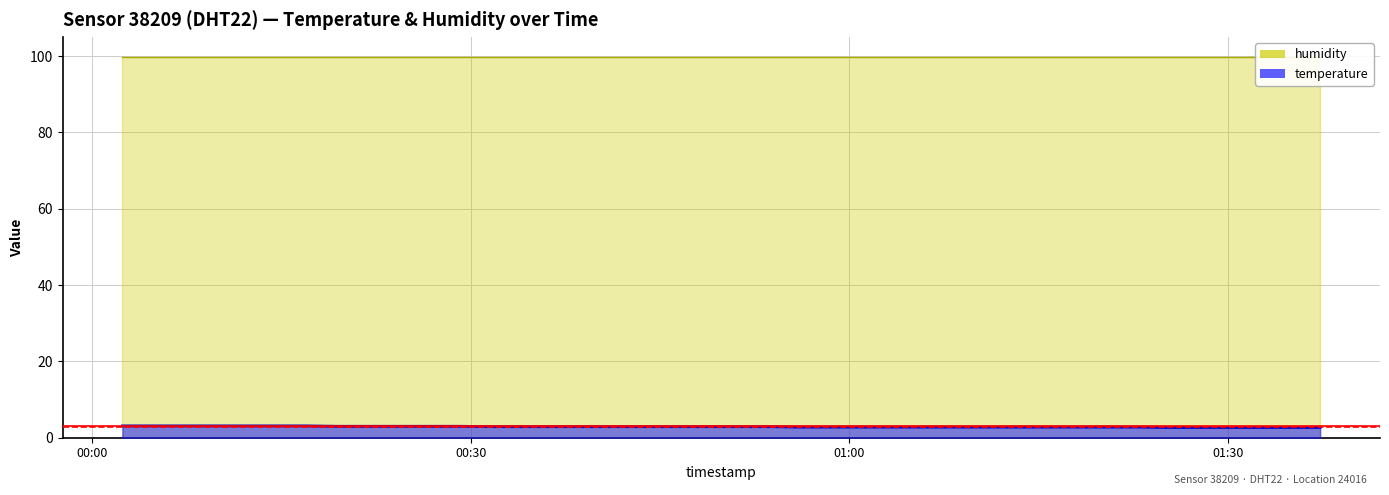

Rank the categories by value from lowest to highest.

2024-02-28T01:25:08, 2024-02-28T01:27:34, 2024-02-28T01:30:00, 2024-02-28T01:32:26, 2024-02-28T01:34:51, 2024-02-28T01:37:17, 2024-02-28T00:55:56, 2024-02-28T00:58:22, 2024-02-28T01:00:50, 2024-02-28T01:03:16, 2024-02-28T01:05:43, 2024-02-28T01:08:09, 2024-02-28T01:10:34, 2024-02-28T01:13:00, 2024-02-28T01:15:26, 2024-02-28T01:17:51, 2024-02-28T01:20:17, 2024-02-28T01:22:43, 2024-02-28T00:31:37, 2024-02-28T00:34:02, 2024-02-28T00:36:28, 2024-02-28T00:38:56, 2024-02-28T00:41:22, 2024-02-28T00:43:47, 2024-02-28T00:46:13, 2024-02-28T00:48:39, 2024-02-28T00:51:05, 2024-02-28T00:53:30, 2024-02-28T00:19:23, 2024-02-28T00:21:50, 2024-02-28T00:24:16, 2024-02-28T00:26:42, 2024-02-28T00:29:11, 2024-02-28T00:02:24, 2024-02-28T00:04:49, 2024-02-28T00:07:15, 2024-02-28T00:09:40, 2024-02-28T00:12:06, 2024-02-28T00:14:32, 2024-02-28T00:16:57